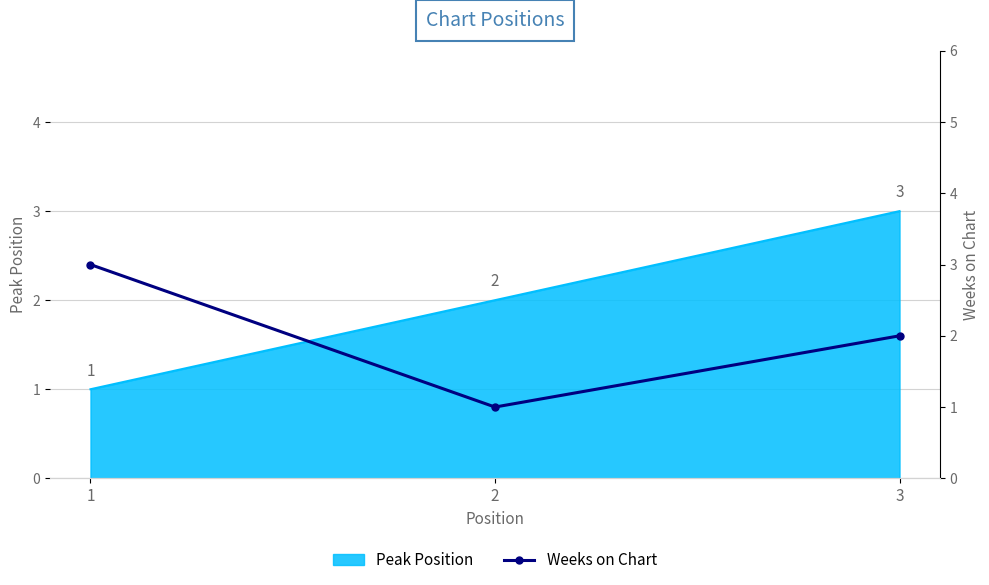

What is the sum of all values?

6